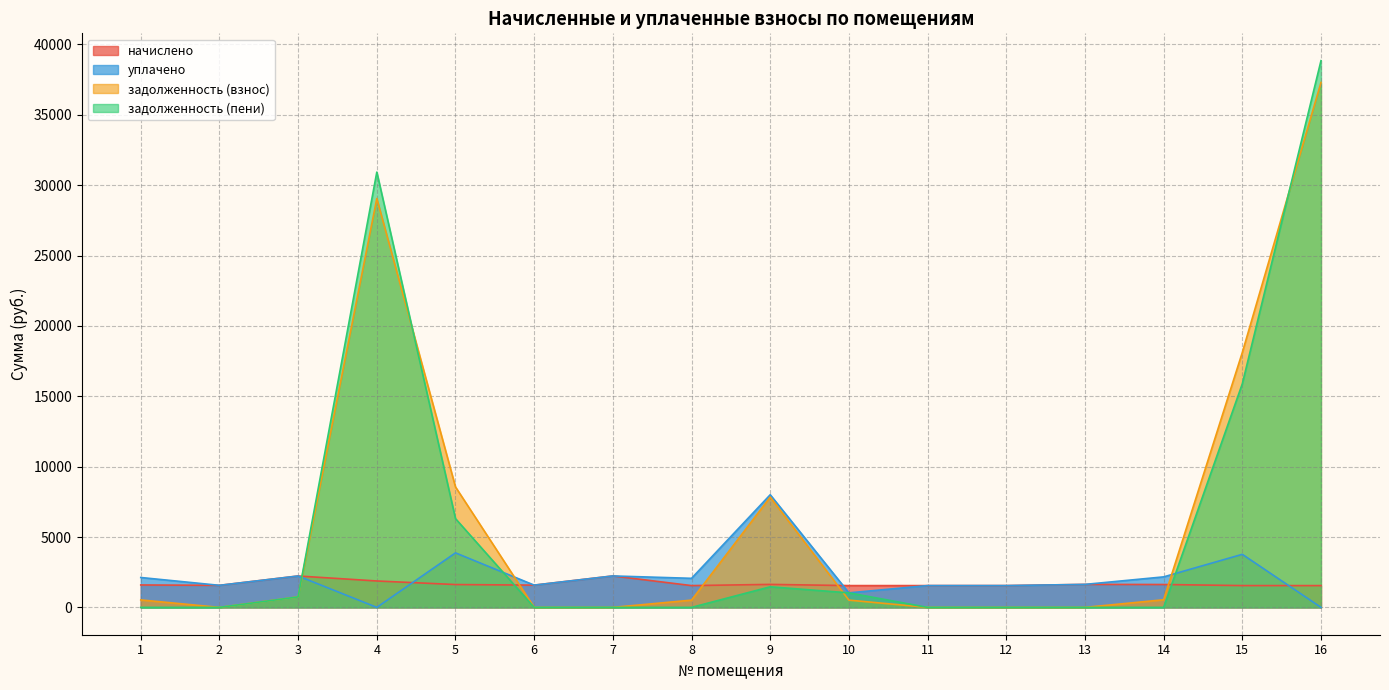

The начислено series shows 676.4 at 13. True or false?

False